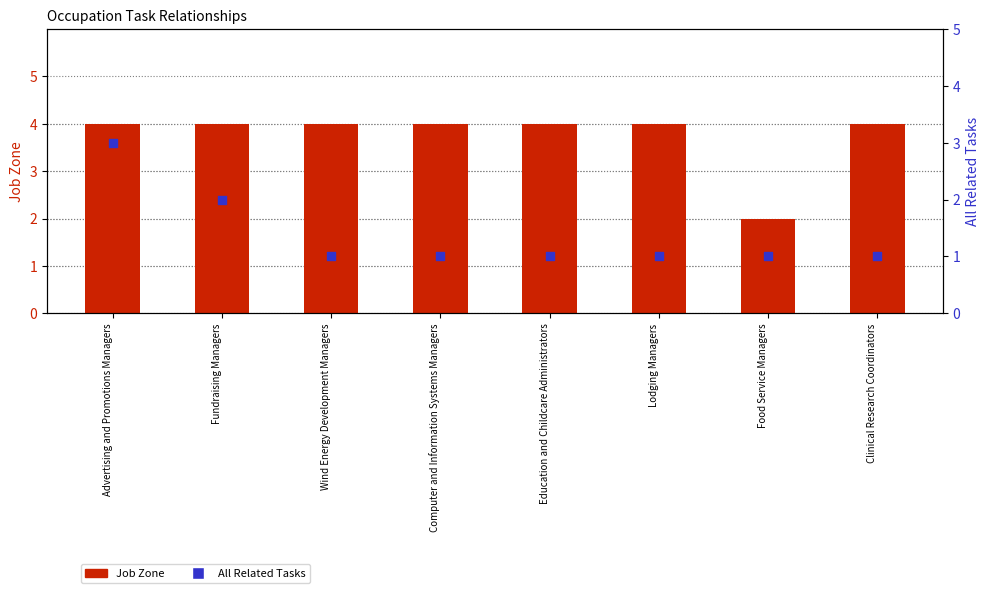

At which category is the sum across all series the highest?

Advertising and Promotions Managers